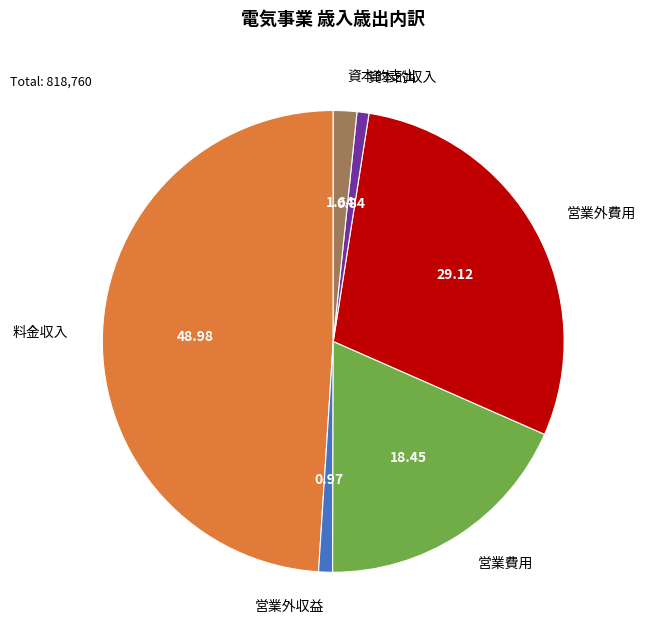

How many slices are in this pie chart?

6